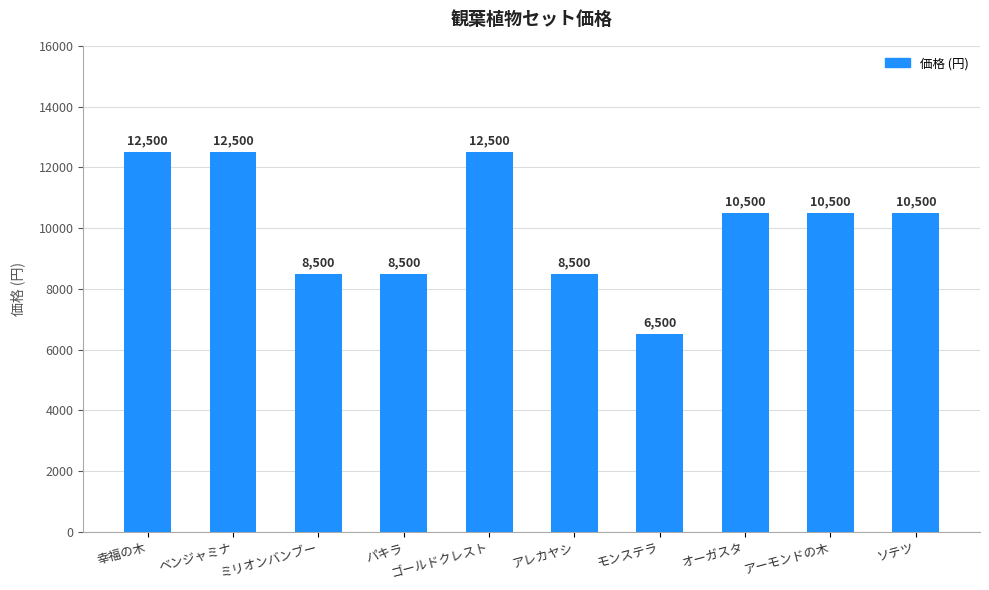

What is the minimum value shown in the chart?

6500